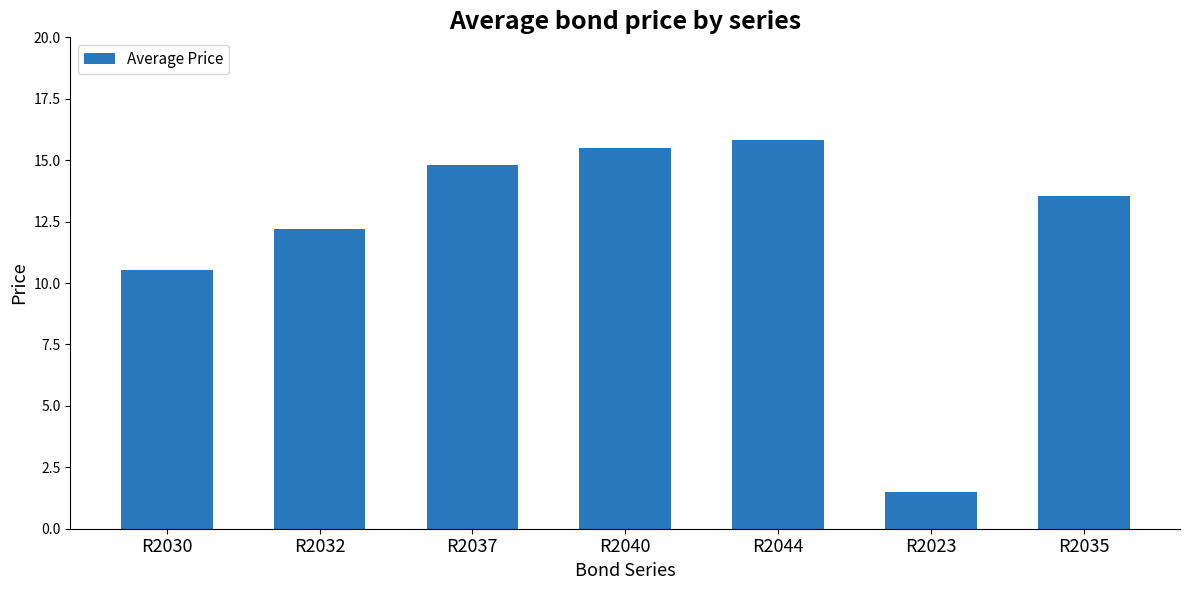

At which label does the data first exceed 13?

R2037